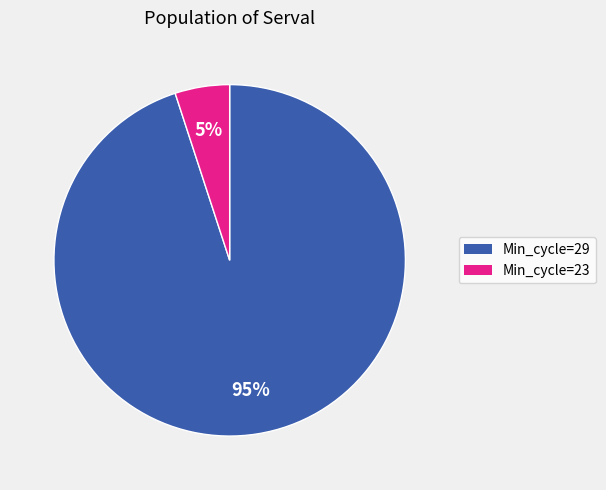

Does any single category account for the majority?

Yes